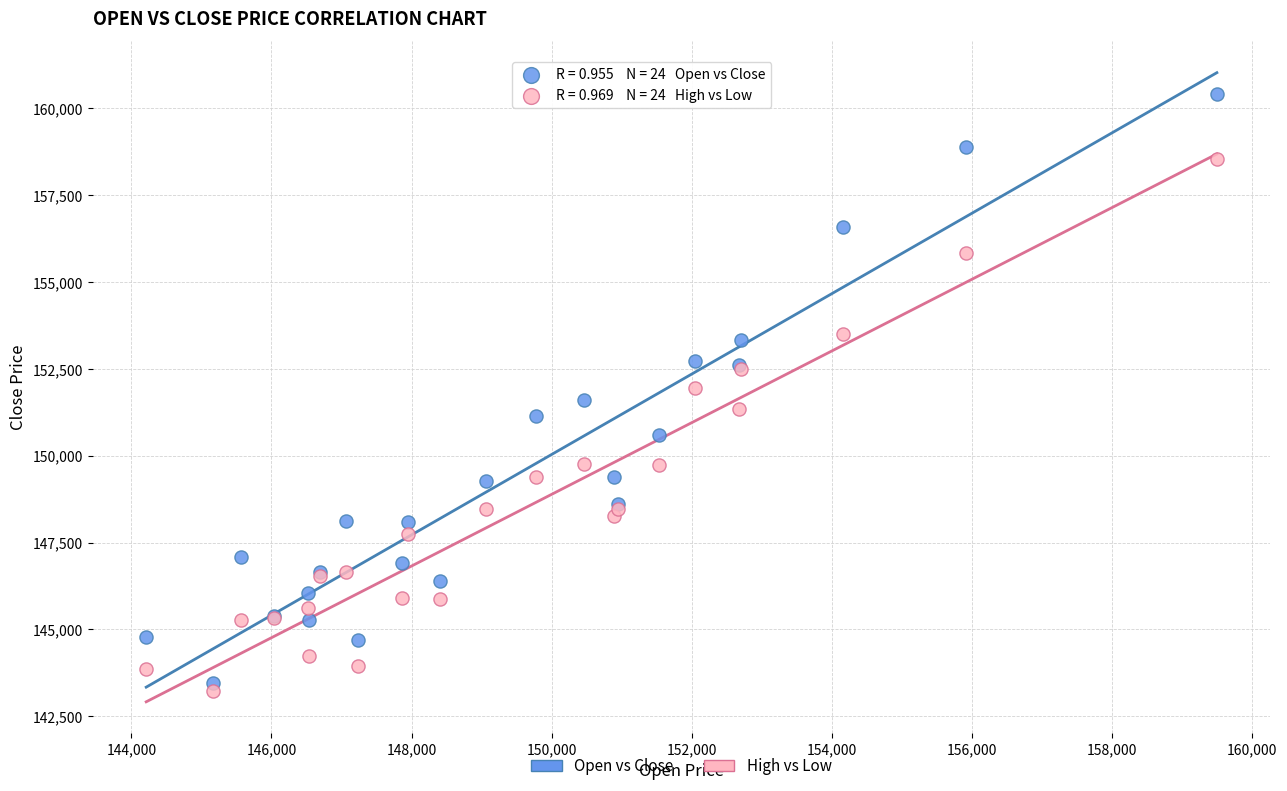

Which series contains the lowest Y value?

High vs Low